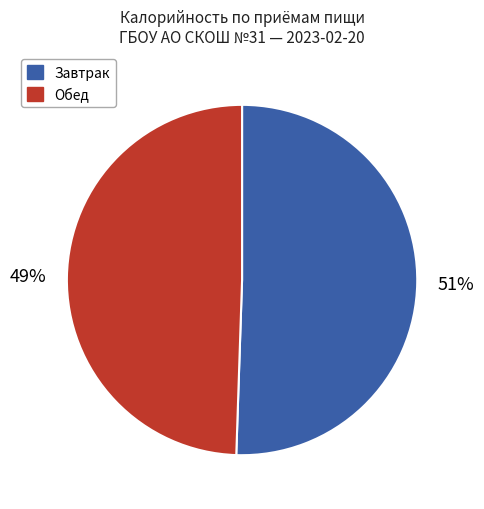

To the nearest percent, what is the average slice percentage?

50%